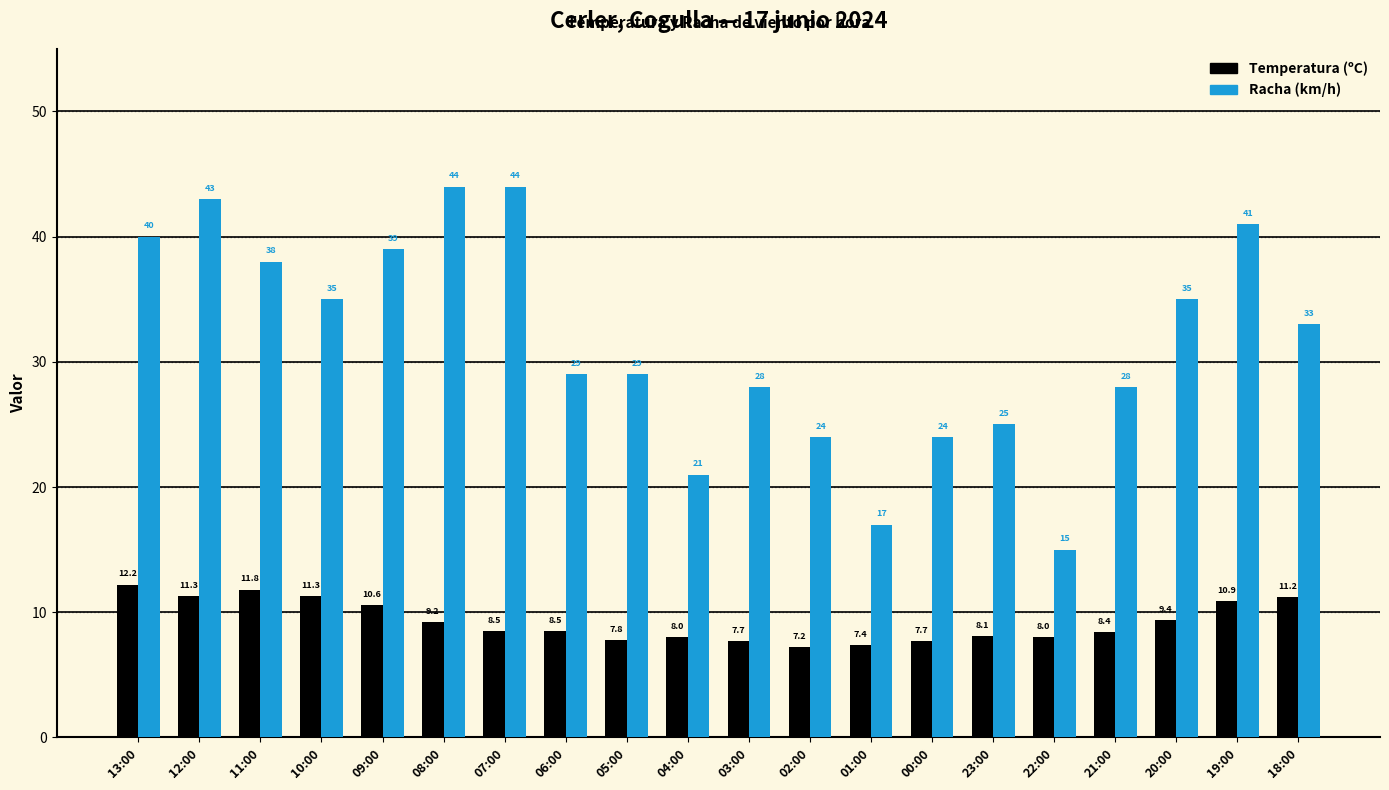

What position from the left is 19:00?

19